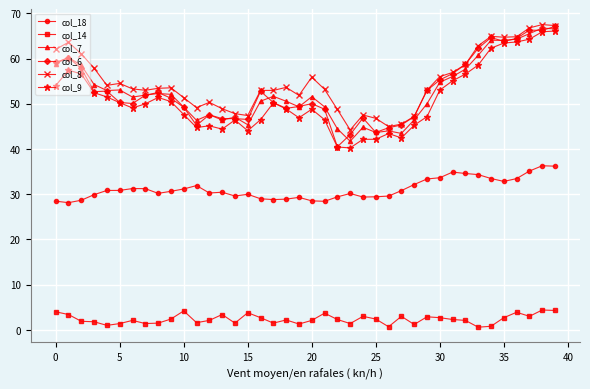

True or false: col_14 and col_7 intersect in this chart.

False